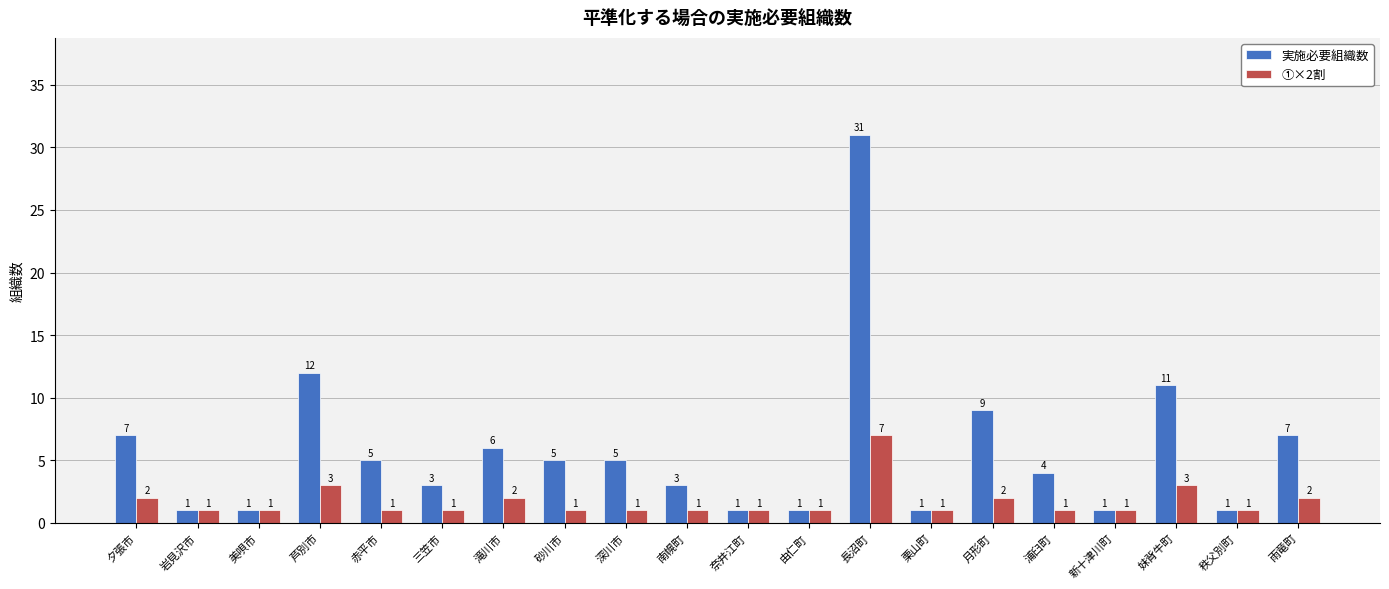

Which series has the largest total across all categories?

実施必要組織数